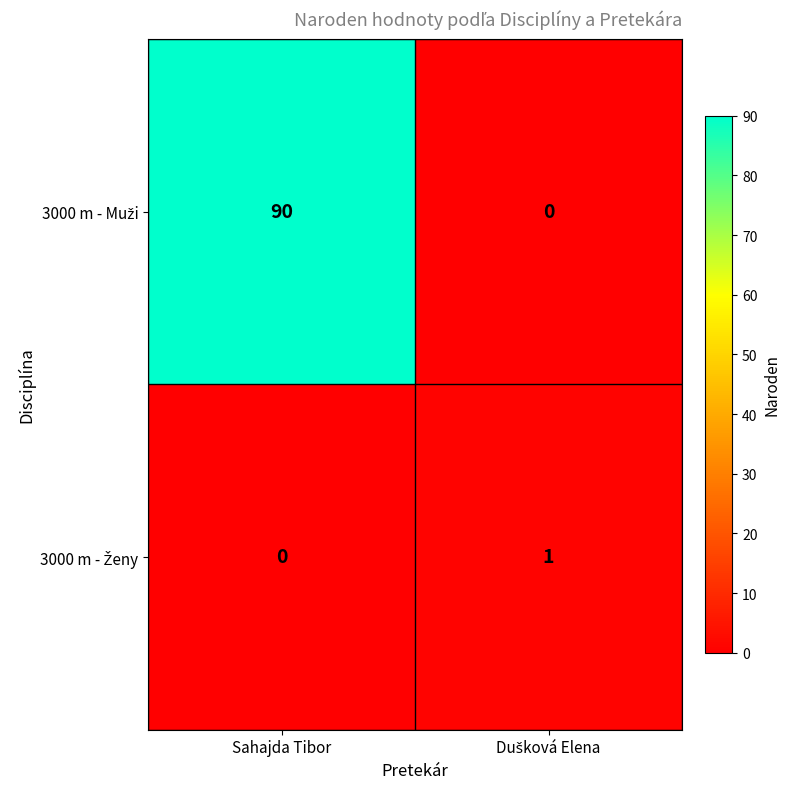

Which label corresponds to the largest value in the chart?

Sahajda Tibor